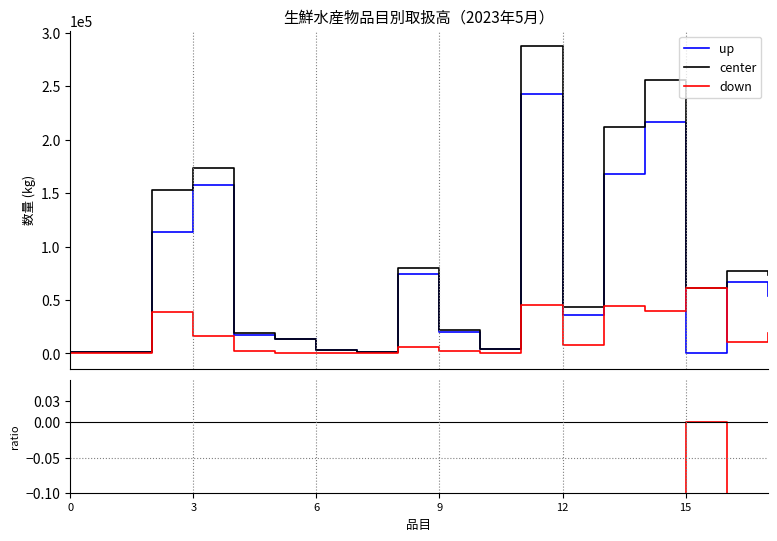

True or false: down and down/center-1 cross at least once.

False